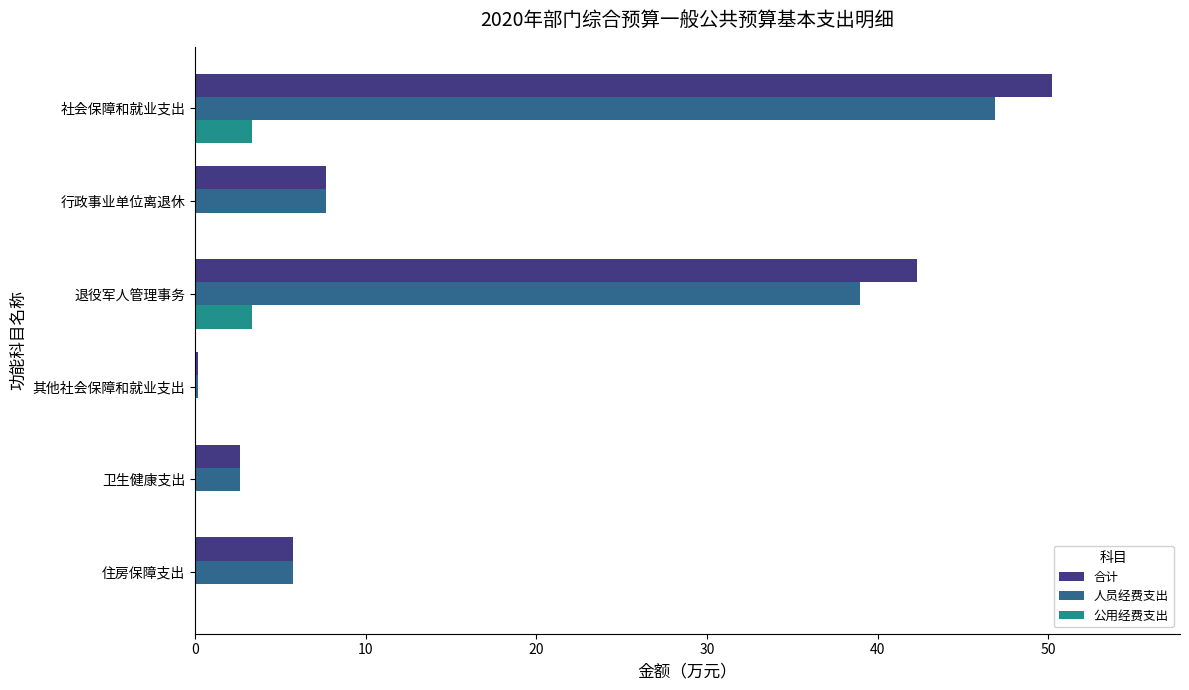

What is the sum of all 人员经费支出 values?

102.1